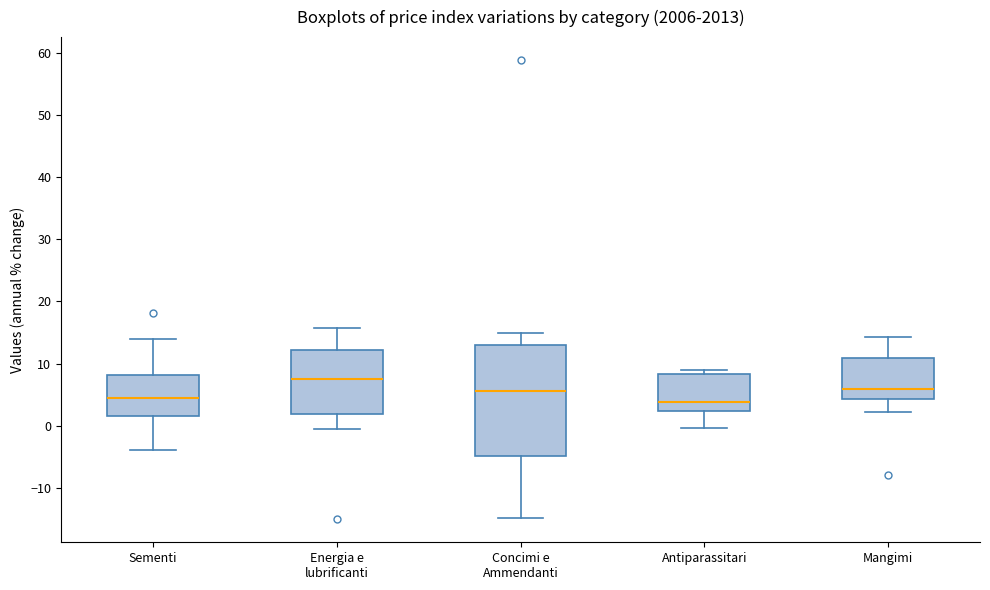

Reading left to right, read every box against the y-axis: the position of its median line, the range the box covers, and the ends of its whiskers. The values are not printed on the chart, so give them approximately, as read against the axis.

Sementi: median 5, box 2 to 8, whiskers -4 to 14
Energia e lubrificanti: median 8, box 2 to 12, whiskers -1 to 16
Concimi e Ammendanti: median 6, box -5 to 13, whiskers -15 to 15
Antiparassitari: median 4, box 2 to 8, whiskers 0 to 9
Mangimi: median 6, box 4 to 11, whiskers 2 to 14